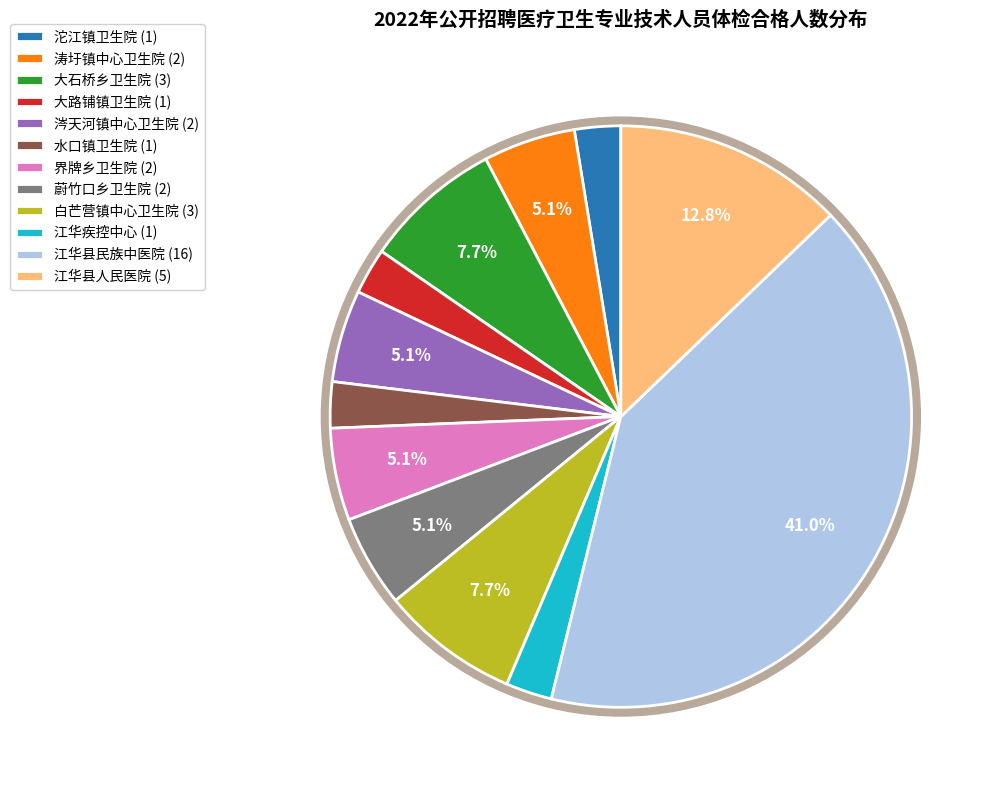

How many slices are in this pie chart?

12